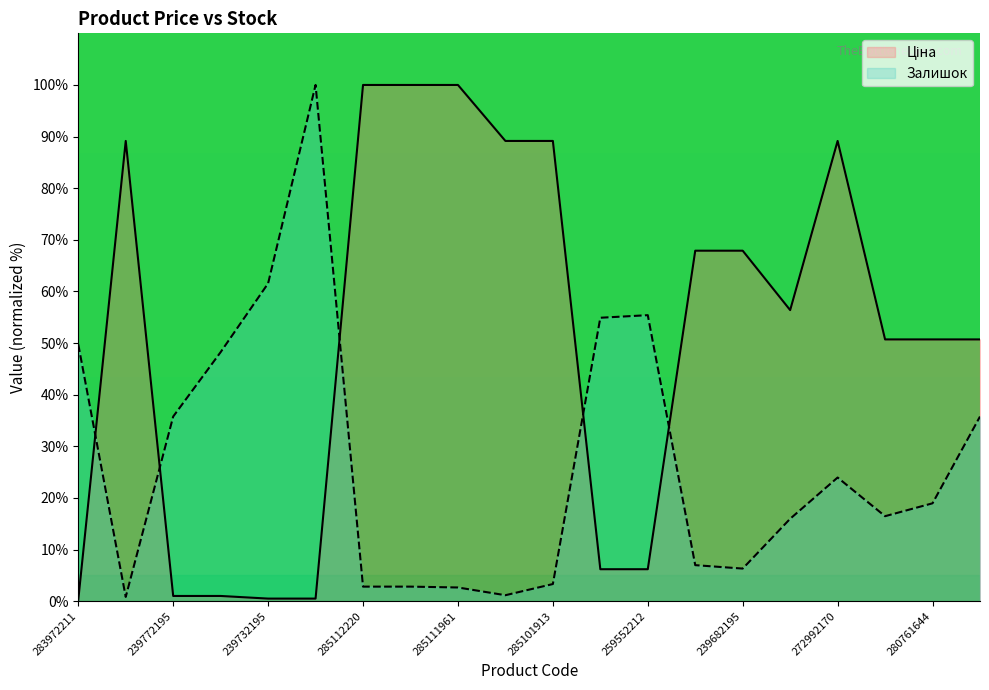

At 280761644, list the series in order from smallest to largest.

Залишок, Ціна